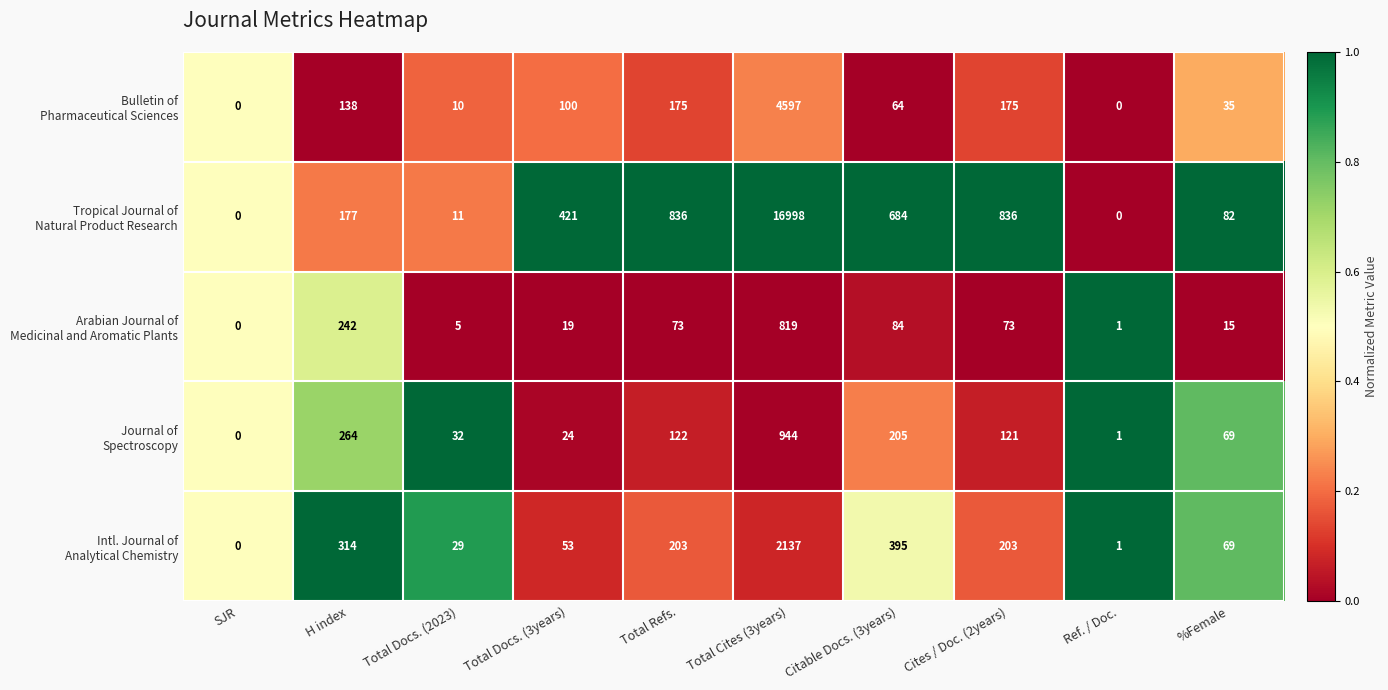

At which category does the chart reach its peak across all series?

Total Cites (3years)